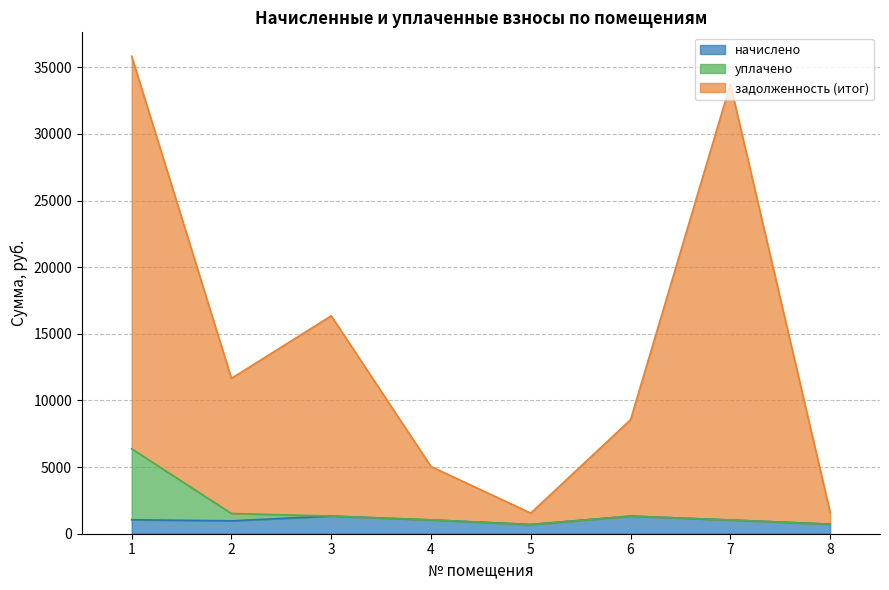

True or false: уплачено has a value of 1323.7 at 3.

True